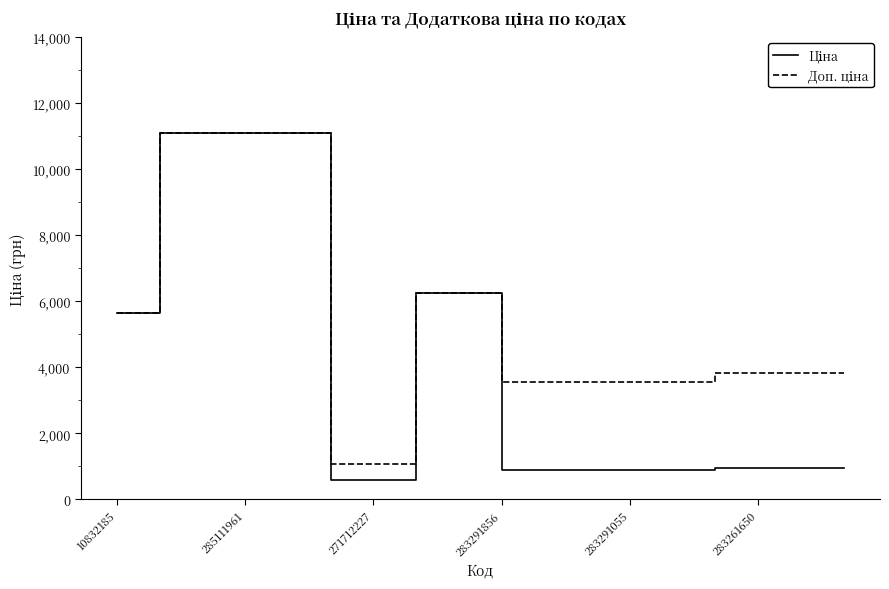

What is the smallest value displayed?

586.0